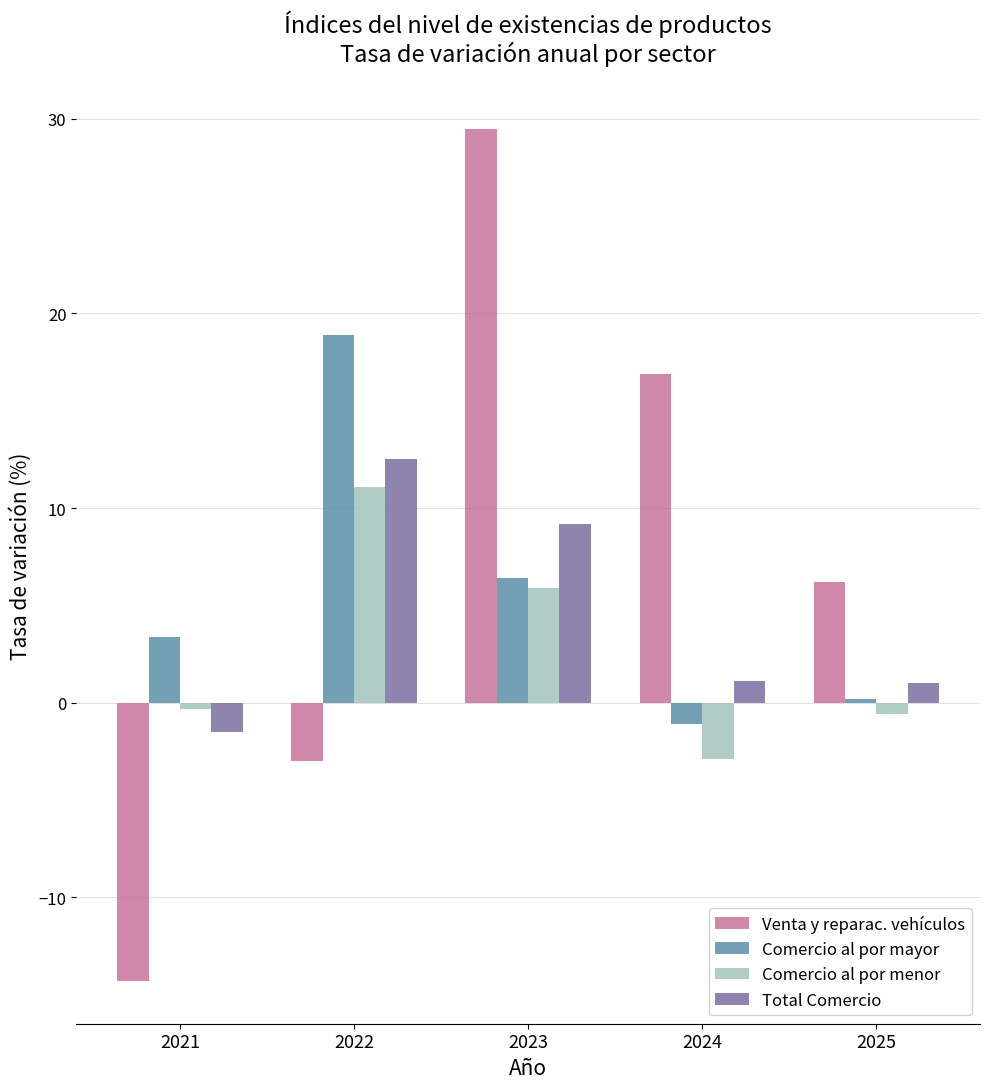

What is the sum of all Venta y reparac. vehículos values?

35.3